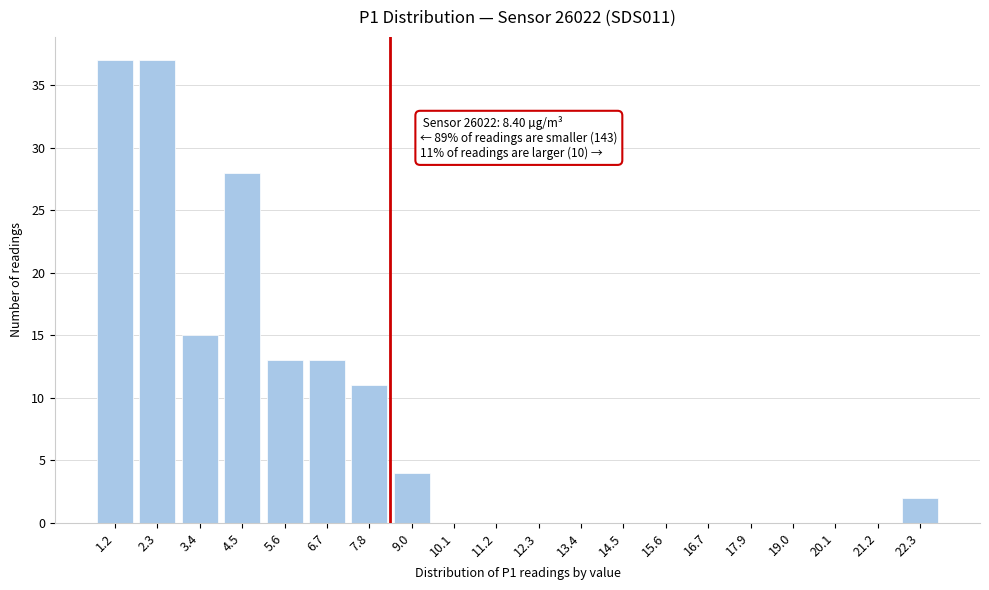

Reading right to left, what are all the values shown in this chart?

22.3=2	21.2=0	20.1=0	19.0=0	17.9=0	16.7=0	15.6=0	14.5=0	13.4=0	12.3=0	11.2=0	10.1=0	9.0=4	7.8=11	6.7=13	5.6=13	4.5=28	3.4=15	2.3=37	1.2=37